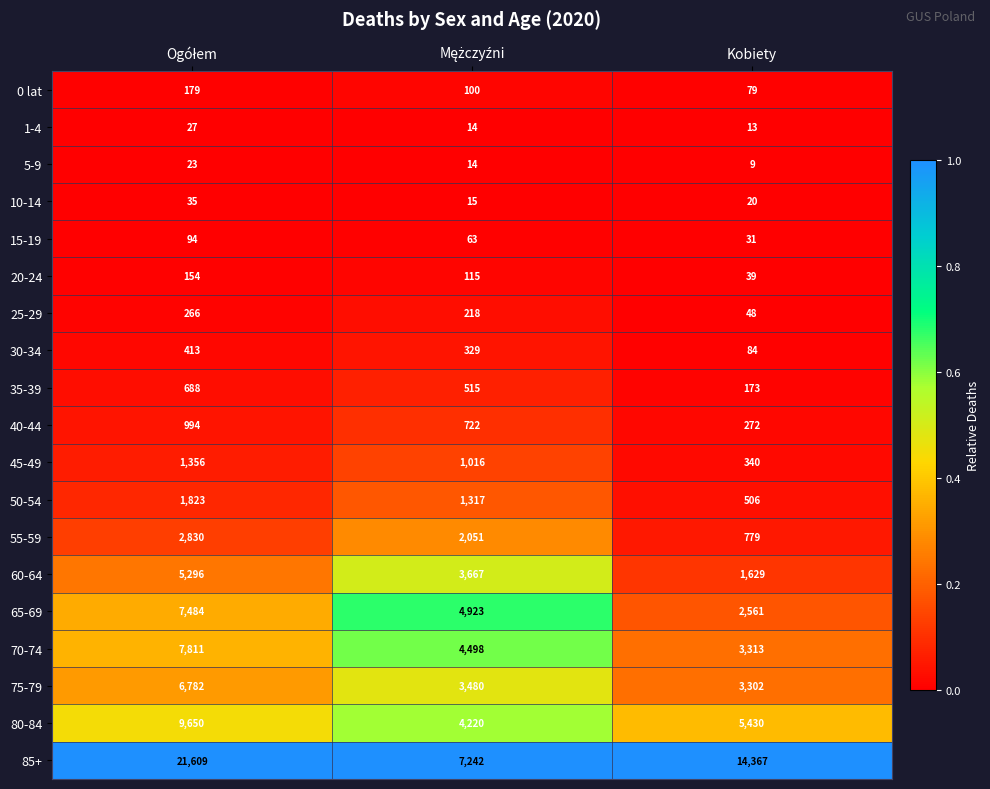

Which series has the largest range (max minus min)?

85+